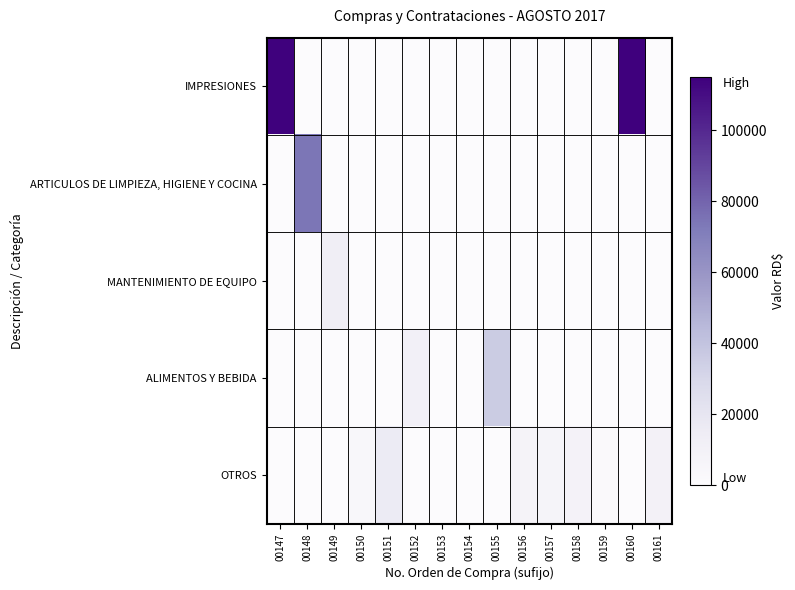

Reading right to left, list all the values displayed in this chart.

IMPRESIONES: 00161=0.0	00160=115200.0	00159=0.0	00158=0.0	00157=0.0	00156=0.0	00155=0.0	00154=0.0	00153=0.0	00152=0.0	00151=0.0	00150=0.0	00149=0.0	00148=0.0	00147=114460.0
ARTICULOS DE LIMPIEZA, HIGIENE Y COCINA: 00161=0.0	00160=0.0	00159=0.0	00158=0.0	00157=0.0	00156=0.0	00155=0.0	00154=0.0	00153=0.0	00152=0.0	00151=0.0	00150=0.0	00149=0.0	00148=74091.4	00147=0.0
MANTENIMIENTO DE EQUIPO: 00161=0.0	00160=0.0	00159=0.0	00158=0.0	00157=0.0	00156=0.0	00155=0.0	00154=0.0	00153=0.0	00152=0.0	00151=0.0	00150=0.0	00149=13130.0	00148=0.0	00147=0.0
ALIMENTOS Y BEBIDA: 00161=0.0	00160=0.0	00159=0.0	00158=0.0	00157=0.0	00156=0.0	00155=35931.0	00154=0.0	00153=0.0	00152=10384.0	00151=0.0	00150=0.0	00149=0.0	00148=0.0	00147=0.0
OTROS: 00161=9829.4	00160=0.0	00159=1800.0	00158=8650.0	00157=6900.0	00156=7400.0	00155=0.0	00154=0.0	00153=0.0	00152=0.0	00151=15930.0	00150=4150.0	00149=0.0	00148=0.0	00147=0.0